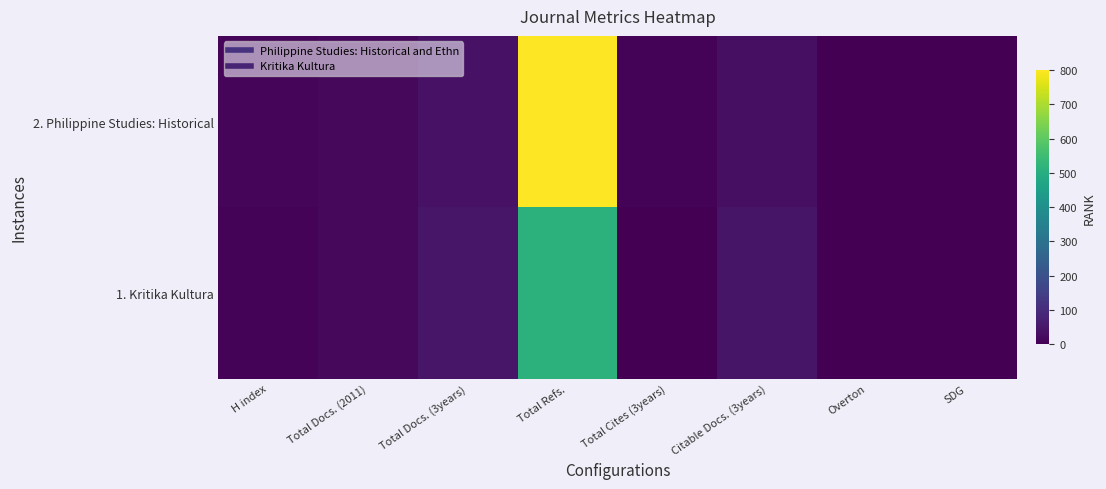

Which category has the highest value across all series?

Total Refs.